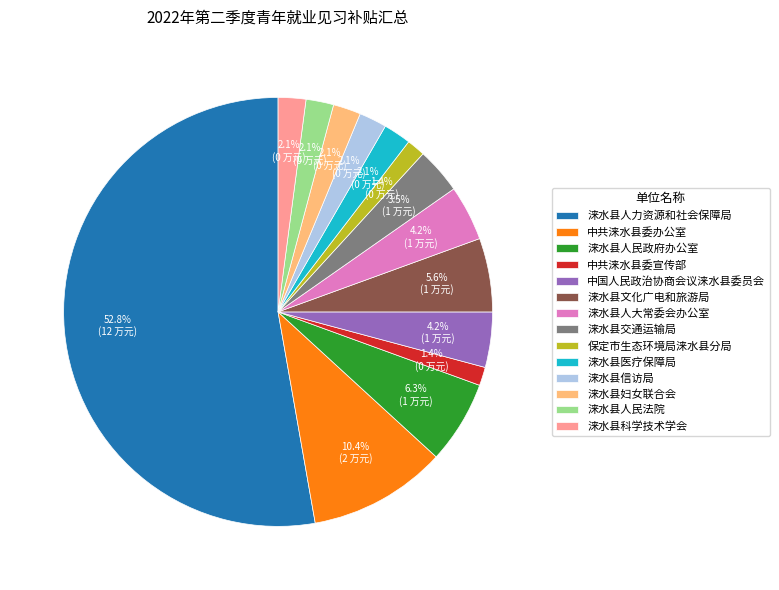

Does 涞水县科学技术学会 represent more than half of the total?

No